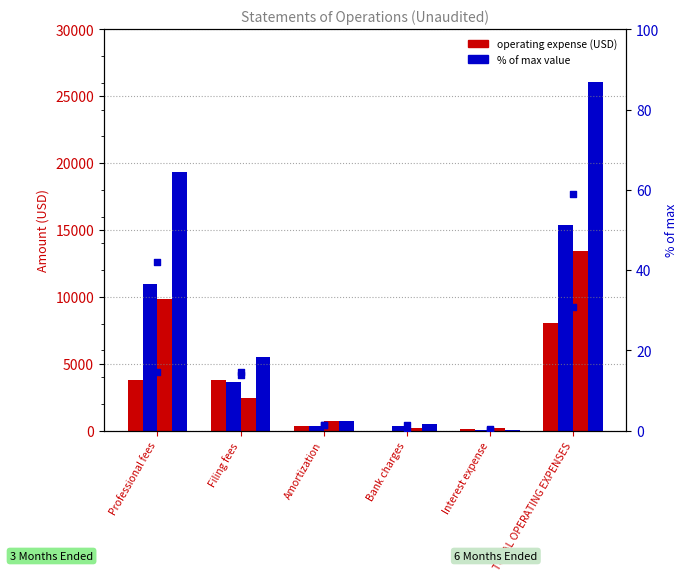

What is the total value across all series at Professional fees?

43955.5